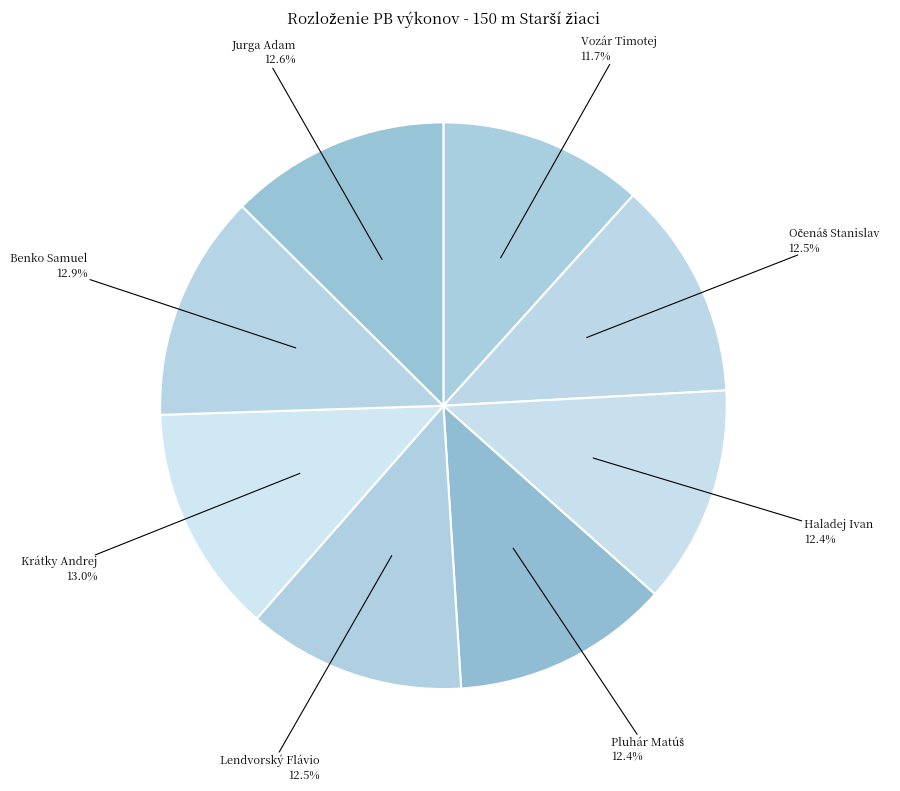

What percentage is NOT represented by Benko Samuel?

87.1%